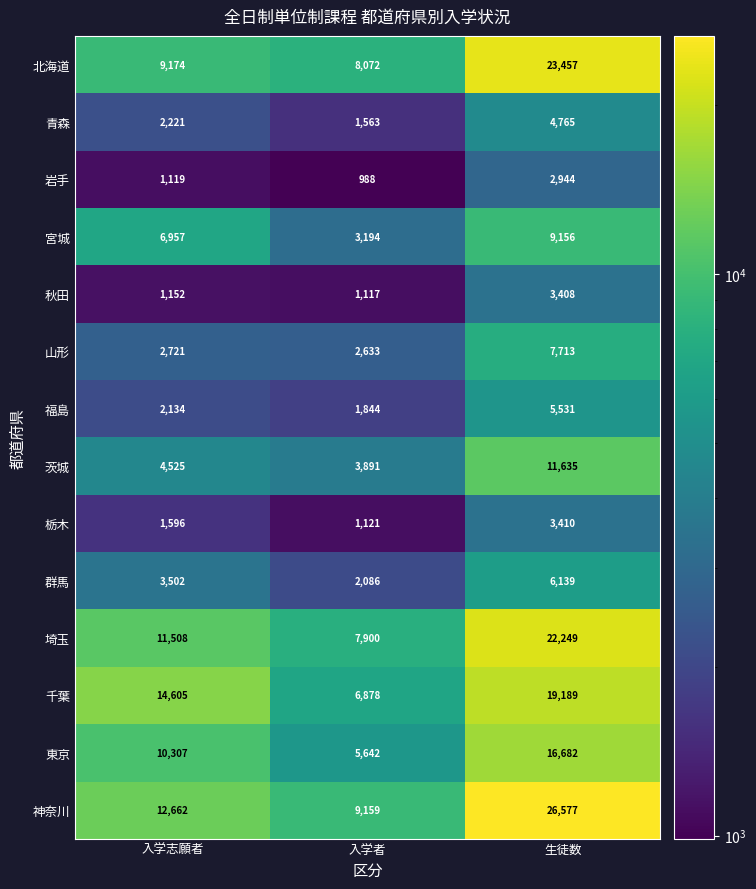

Read the 宮城 value at 入学志願者, to the nearest 10.

6960